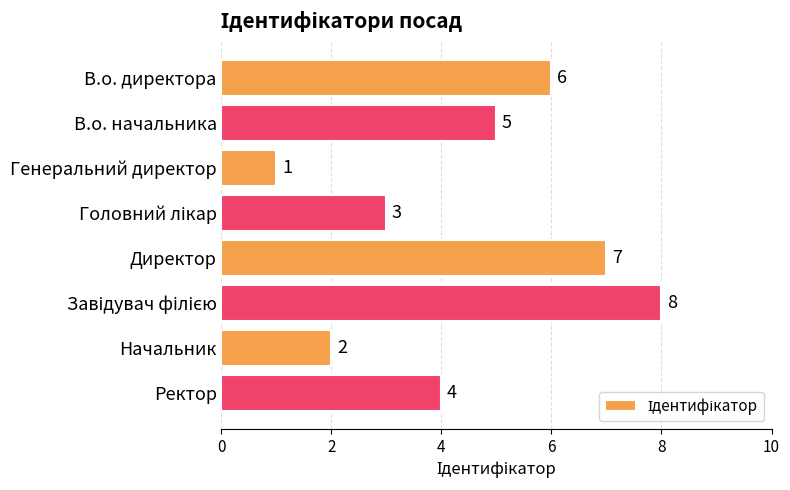

The chart shows a value of 1 at Генеральний директор. True or false?

True